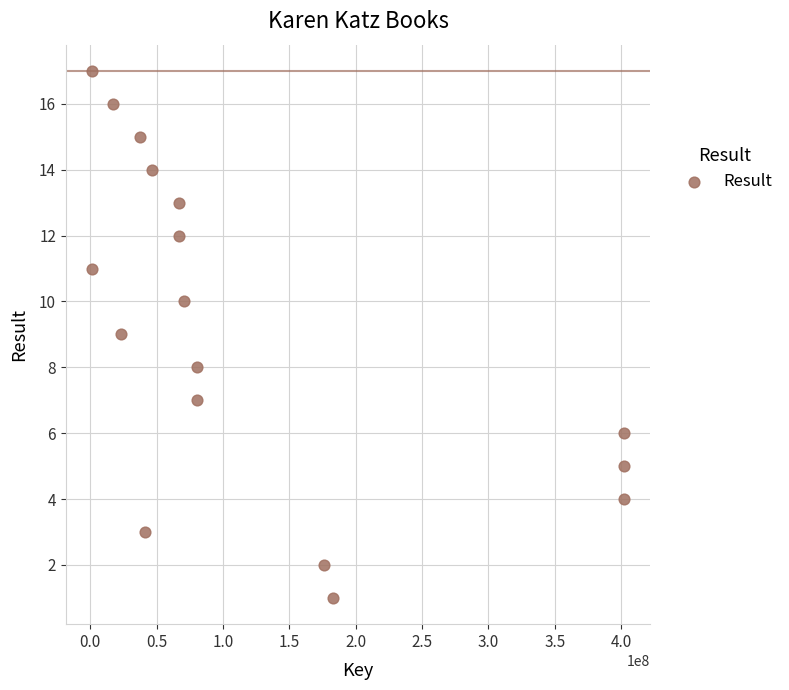

What is the range of Y values (max minus min)?

16